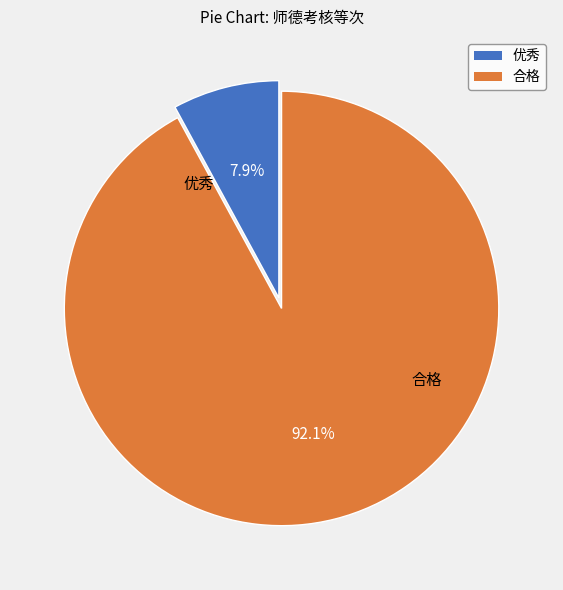

How many slices are in this pie chart?

2